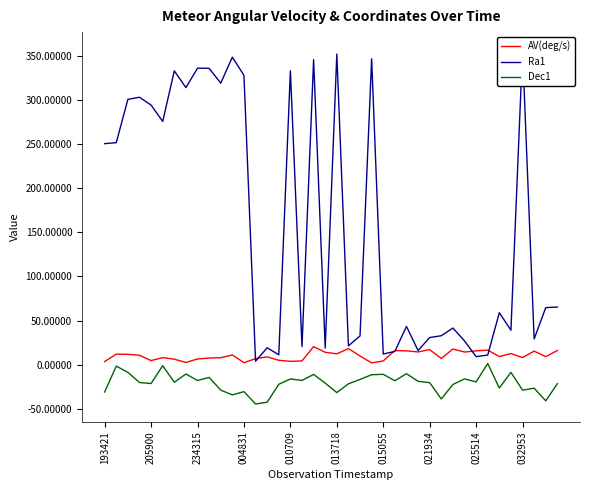

True or false: Dec1 and AV(deg/s) cross at least once.

False